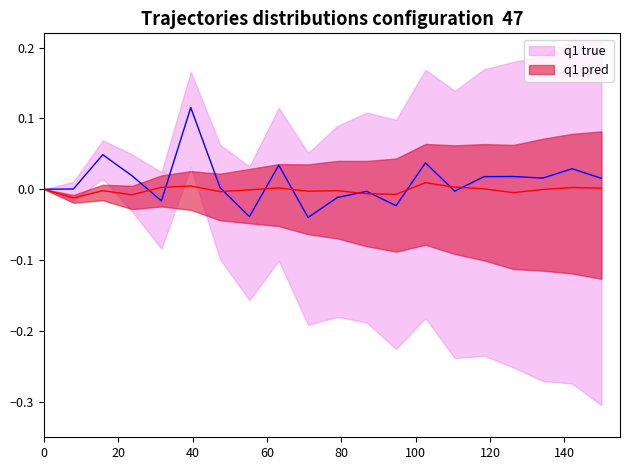

How many values in the P1 series are below 0?

7